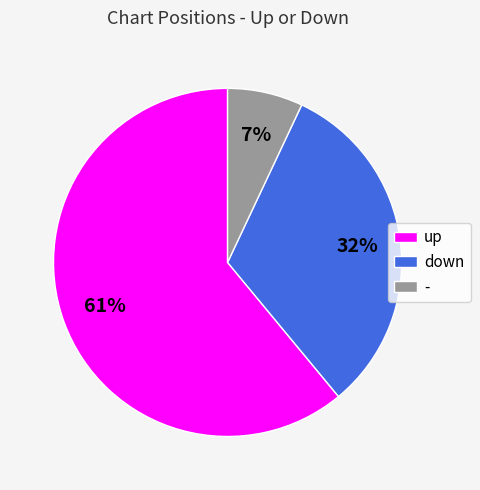

Is the sum of up and - greater than half?

Yes